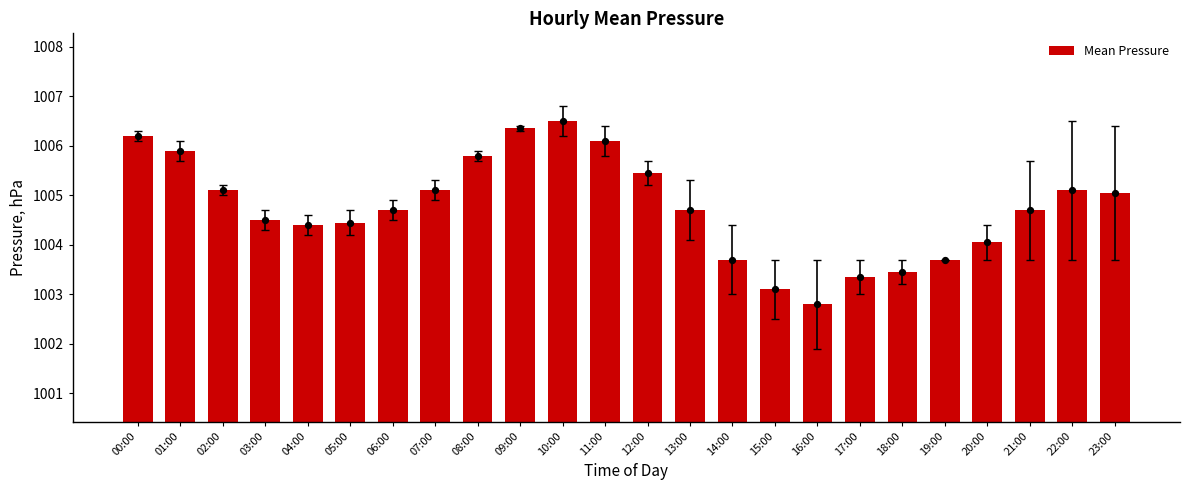

Between 06:00 and 21:00, which is larger?

06:00